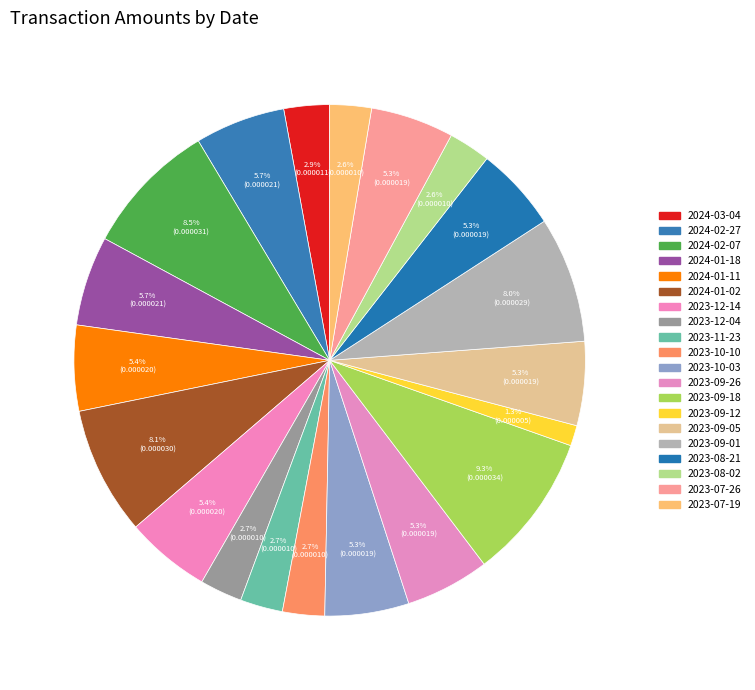

How many slices are in this pie chart?

20